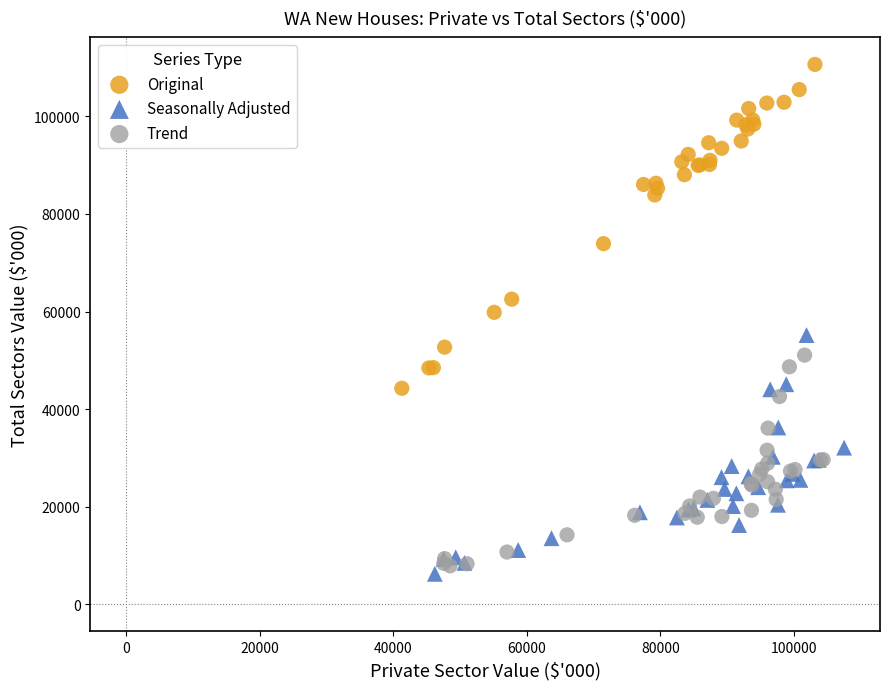

Which series contains the highest Y value?

Original